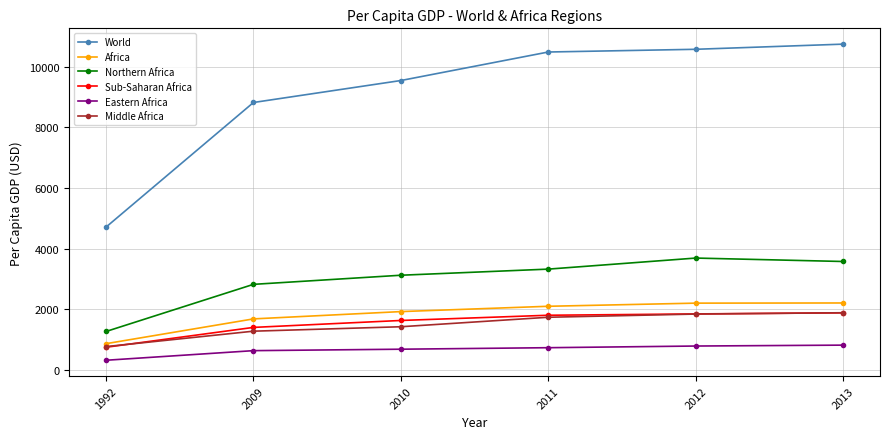

True or false: Northern Africa has more than 2 points higher than both neighbors.

False